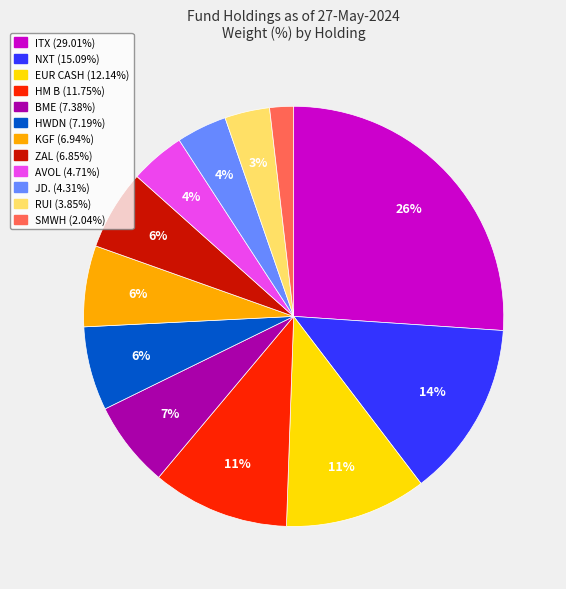

Is there a majority slice in this chart?

No